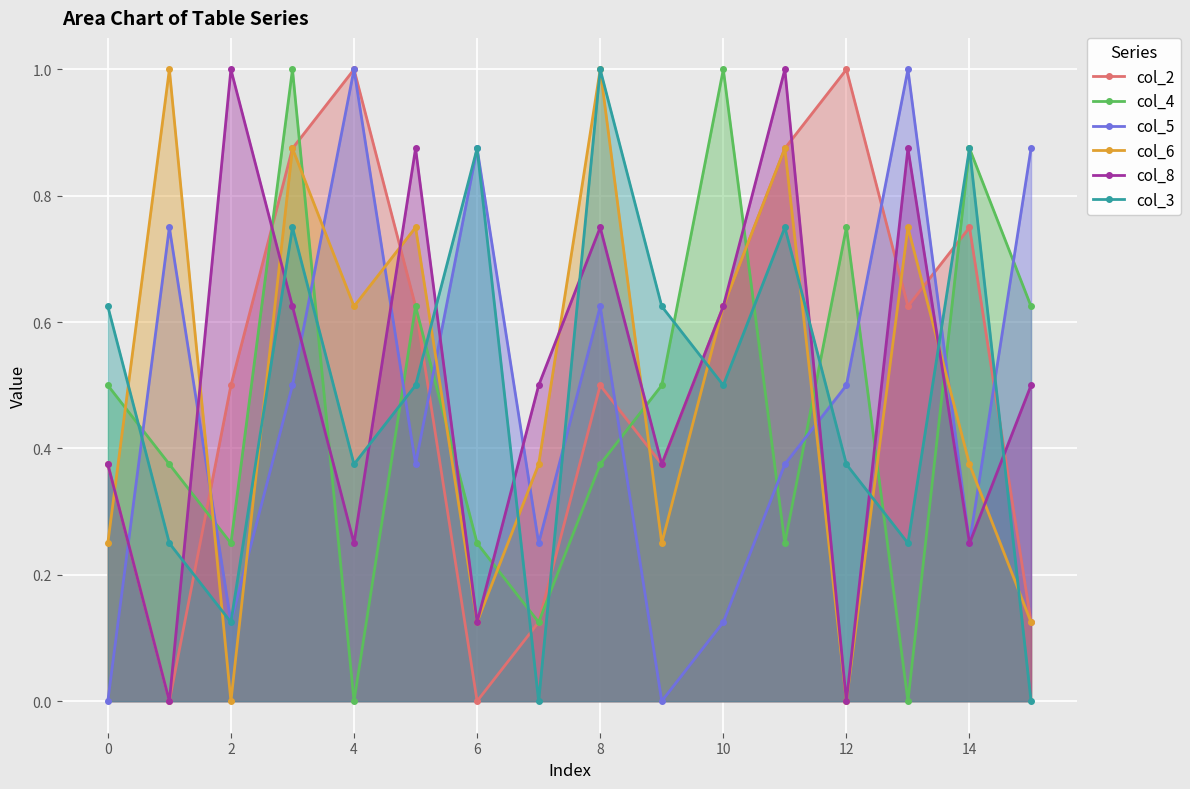

How many times do col_2 and col_3 cross each other?

7